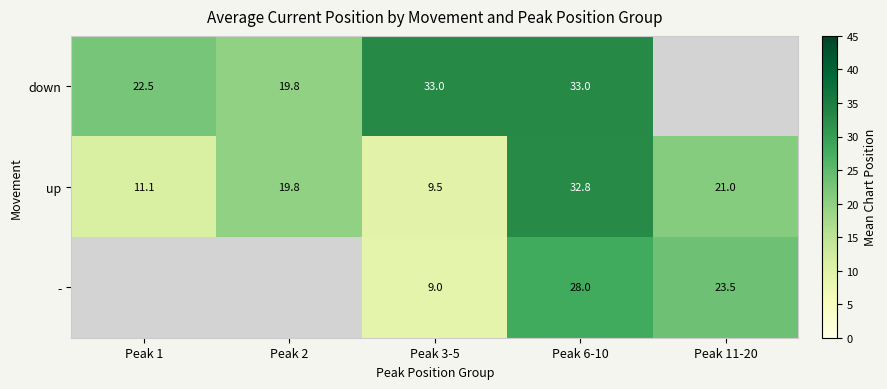

Where is up nearest to the value 21?

Peak 11-20